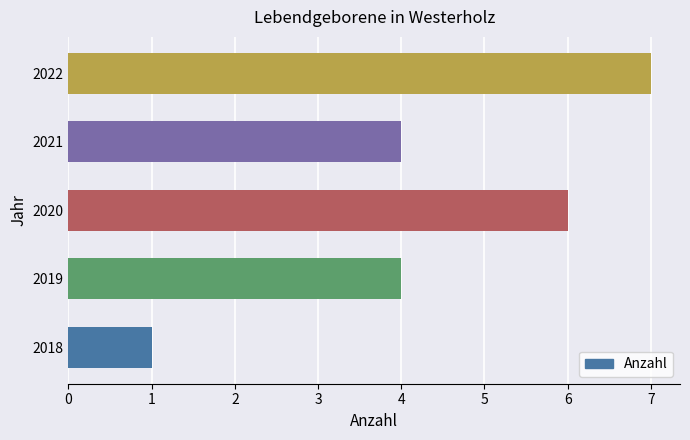

At which category does the chart reach its peak across all series?

2022